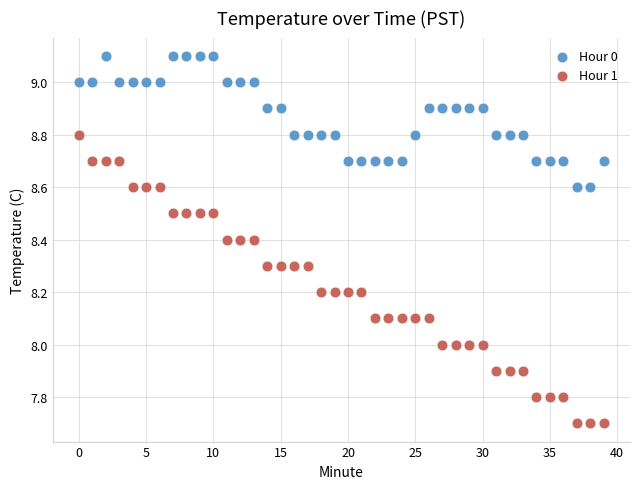

Across all data points, what is the range of Y values (max minus min)?

1.4